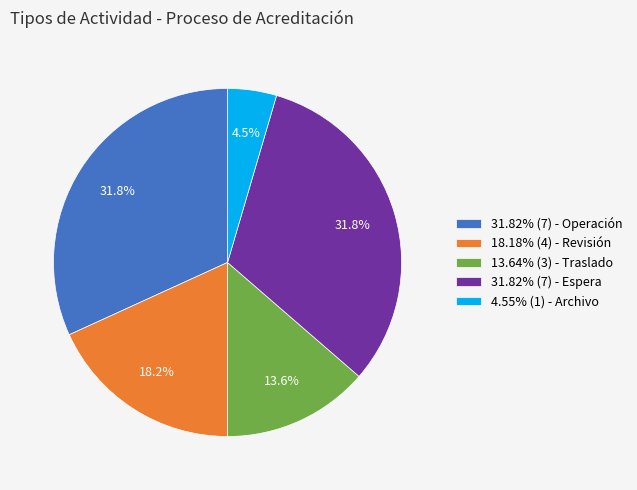

Is there any slice that represents more than half of the pie?

No